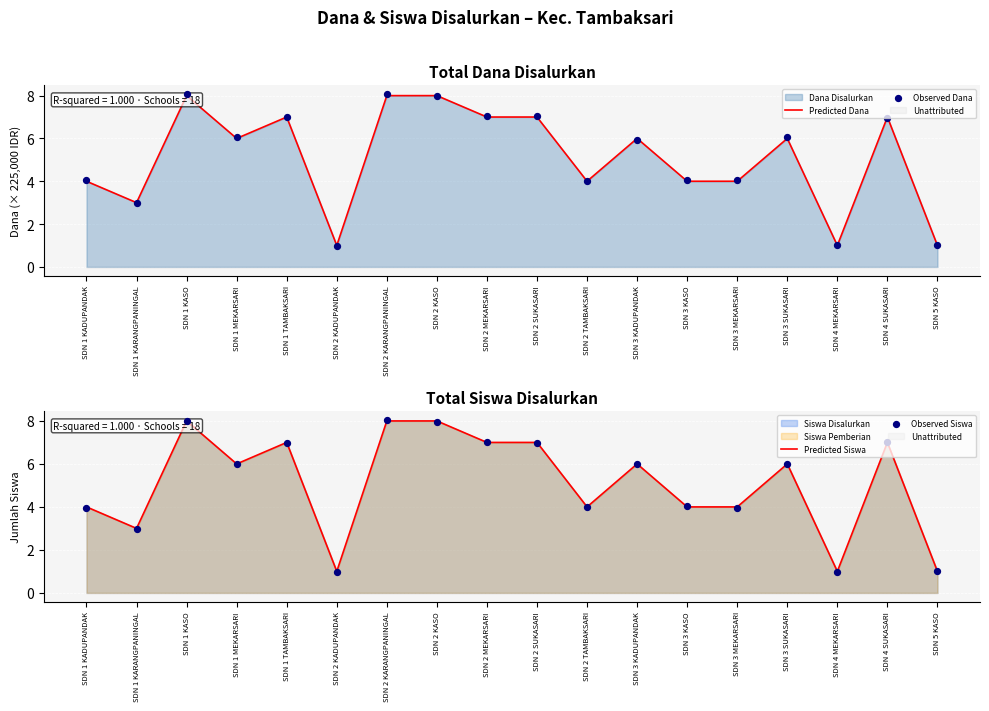

Which series has the largest total across all categories?

Observed Dana